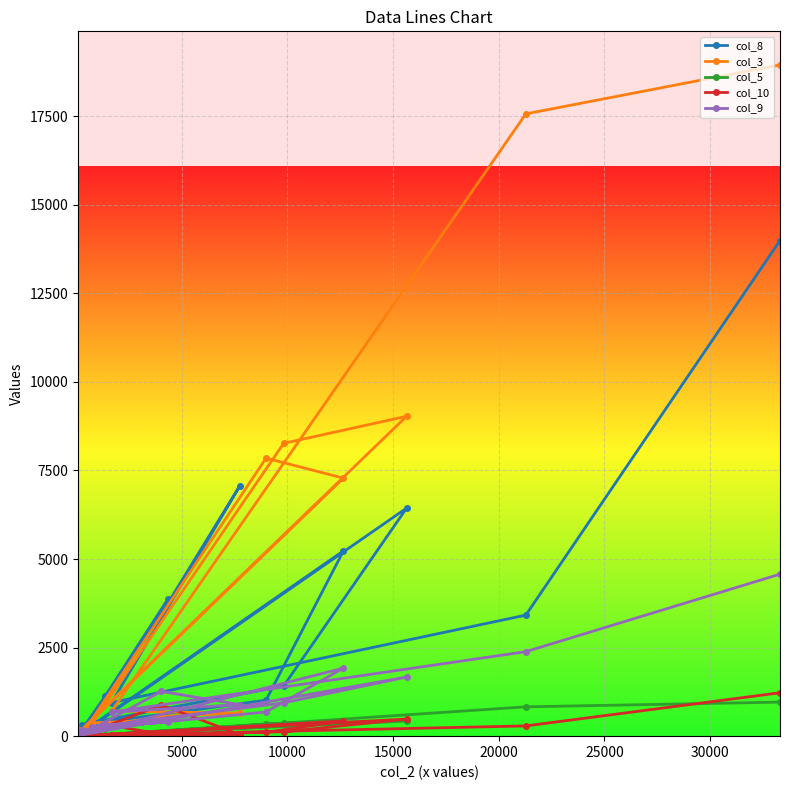

Which series has the largest total across all categories?

col_3